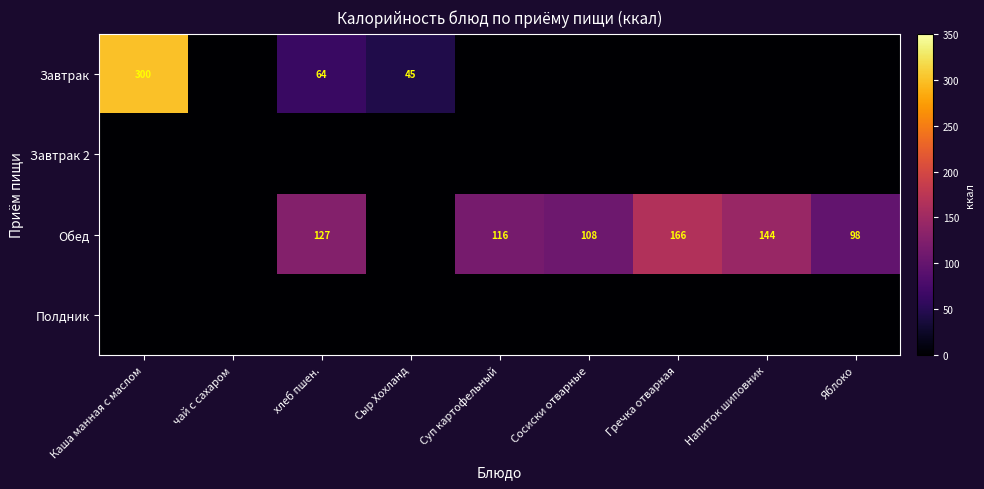

The value of Обед at Гречка отварная is 166. True or false?

True